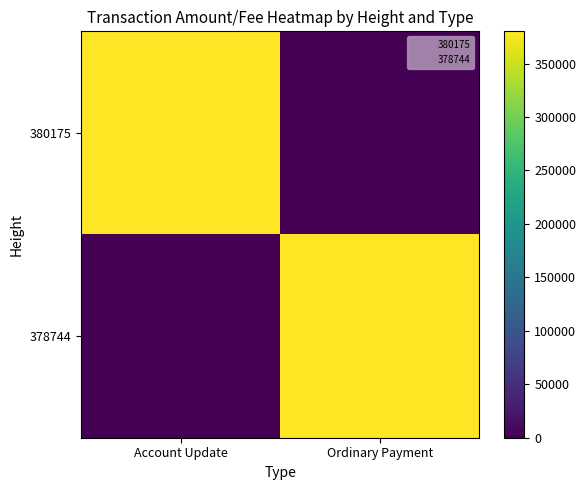

Which series changed the most between Account Update and Ordinary Payment?

380175